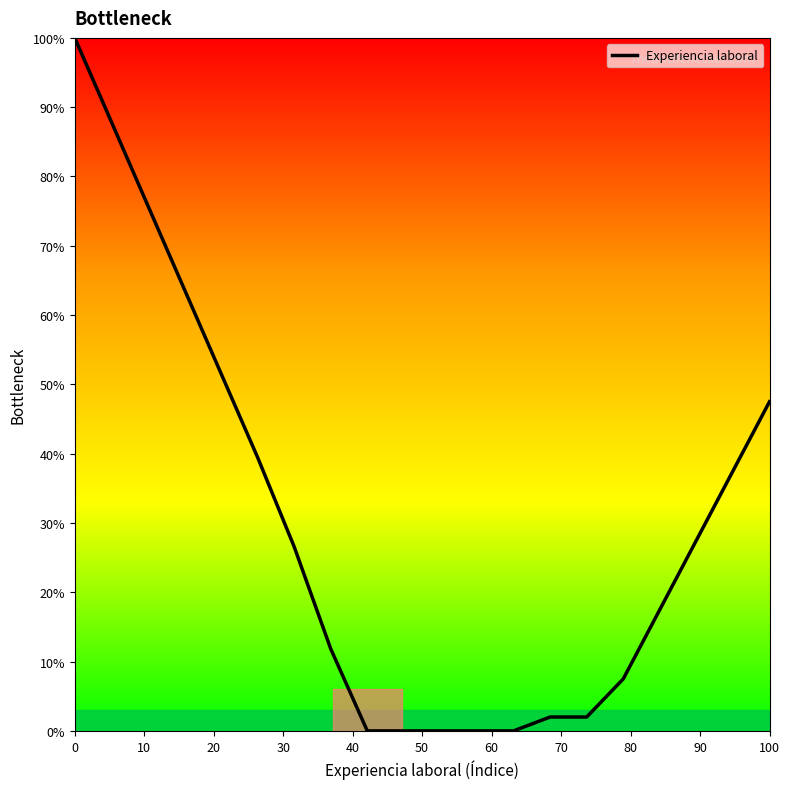

What is the maximum value shown in the chart?

100.0